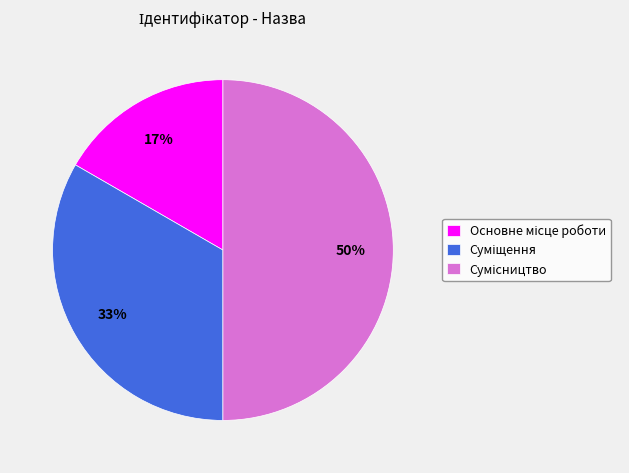

To the nearest percent, what is the average slice percentage?

33%